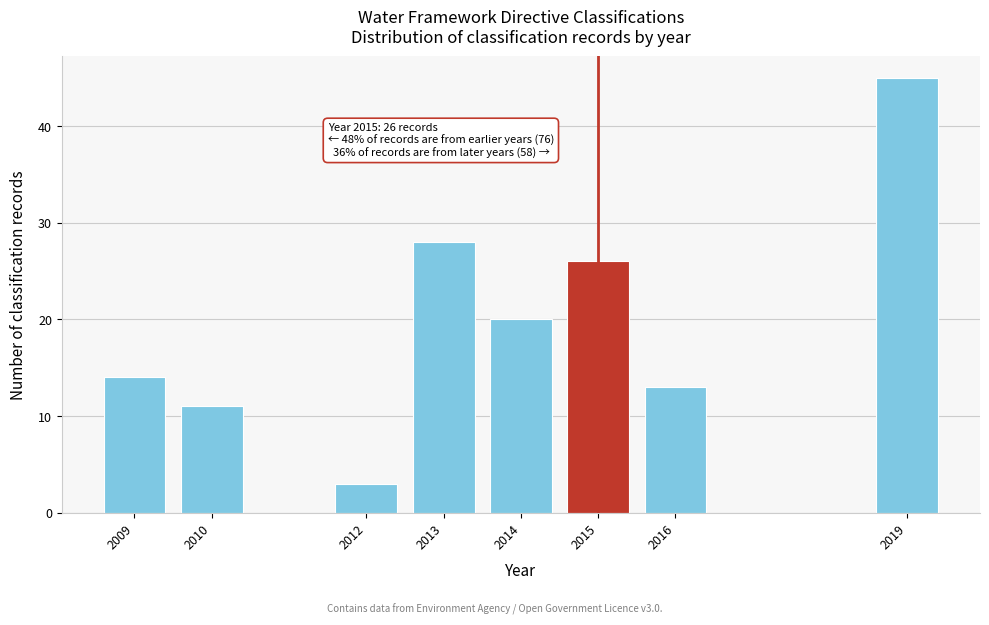

Reading left to right, transcribe all the data shown in this chart.

14	11	3	28	20	26	13	45